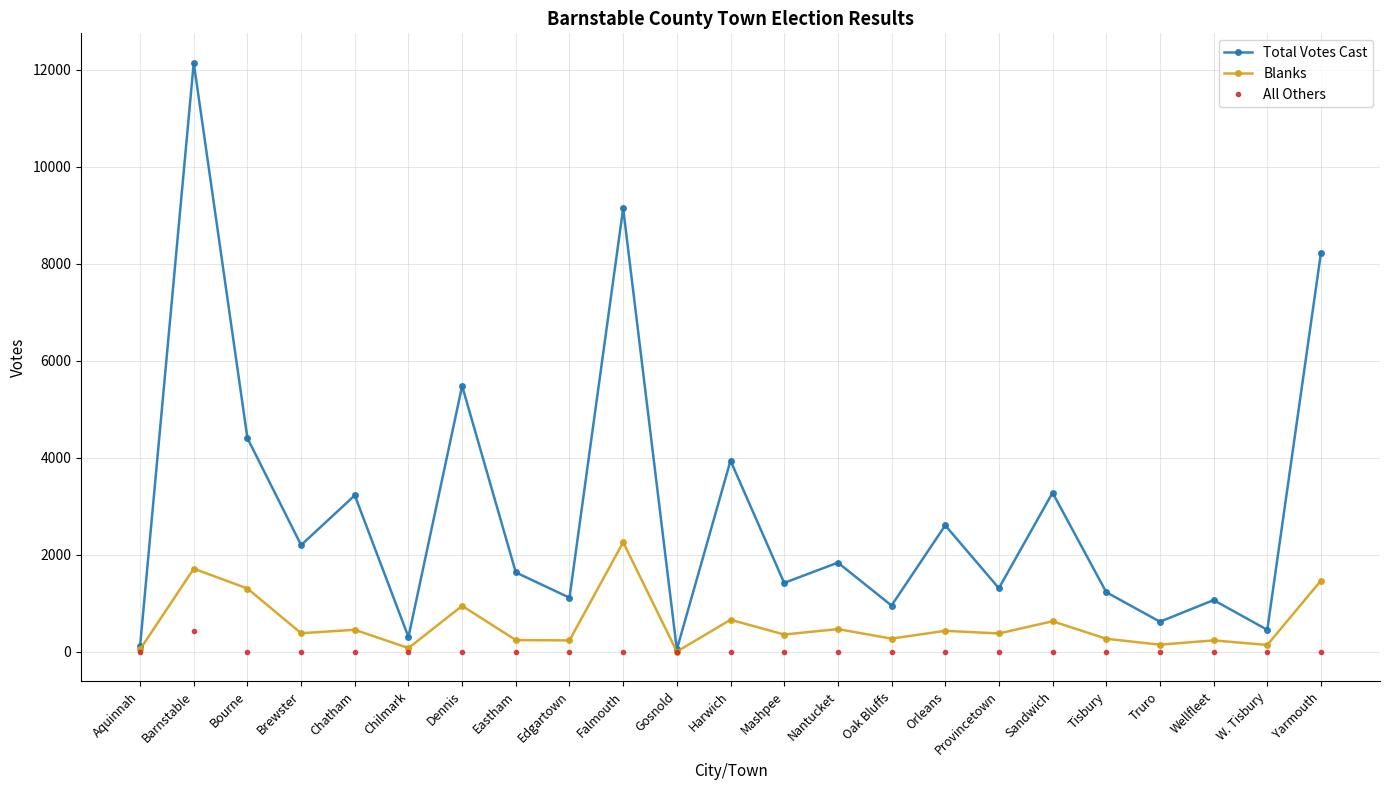

What is the approximate value of Total Votes Cast at Mashpee, to the nearest 10?

1420